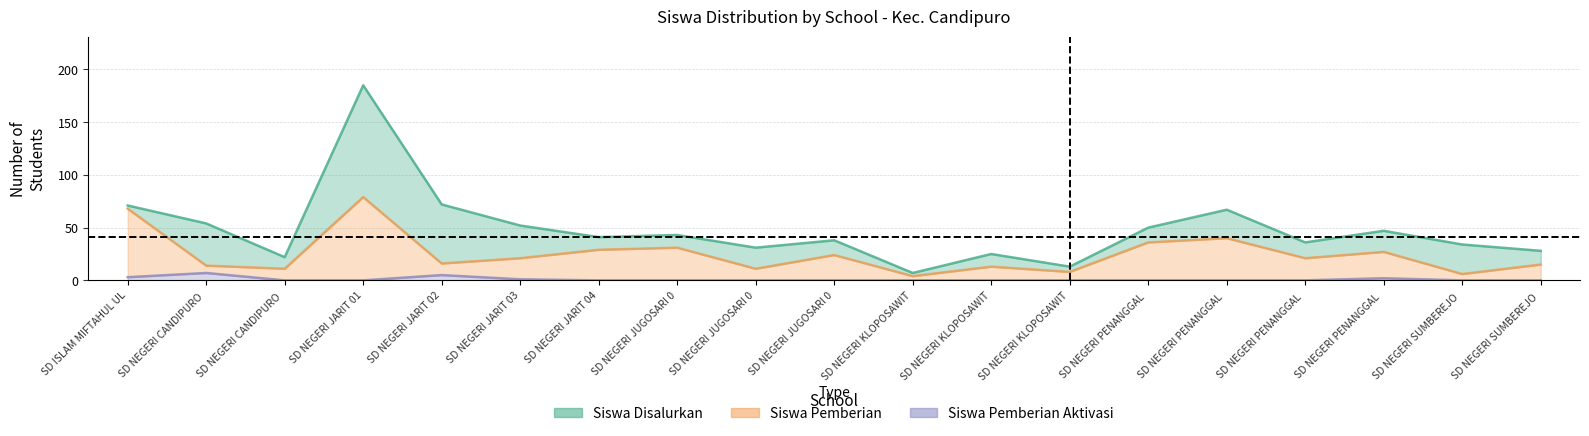

What is the value of the Siswa Pemberian point at the 18th from the left?

6